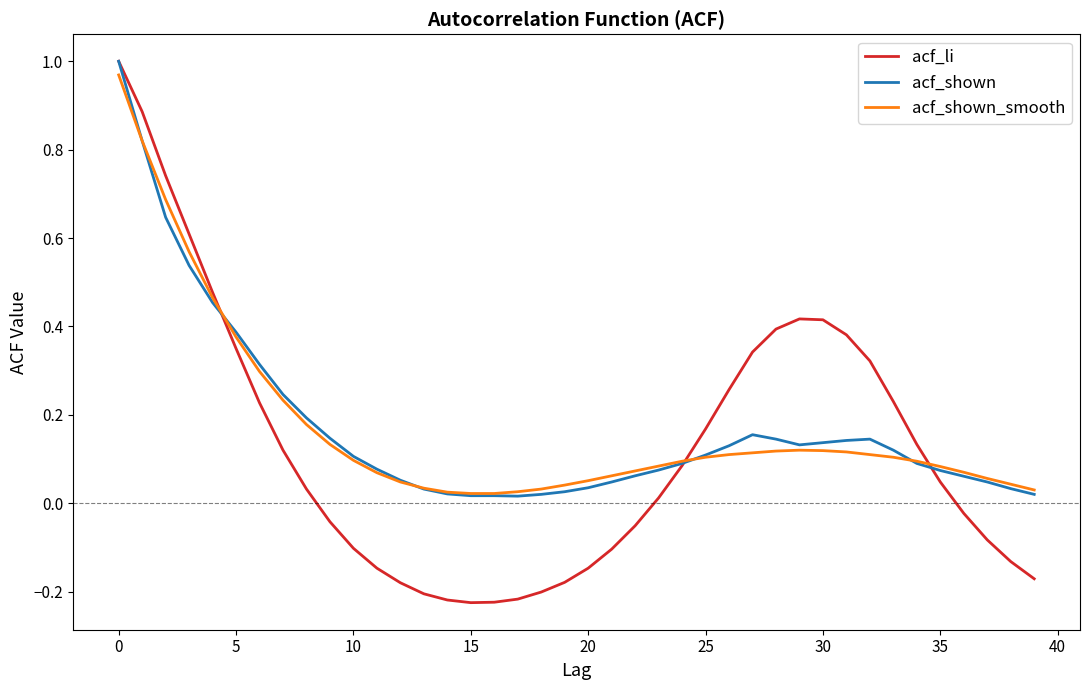

True or false: acf_li and acf_shown intersect in this chart.

True